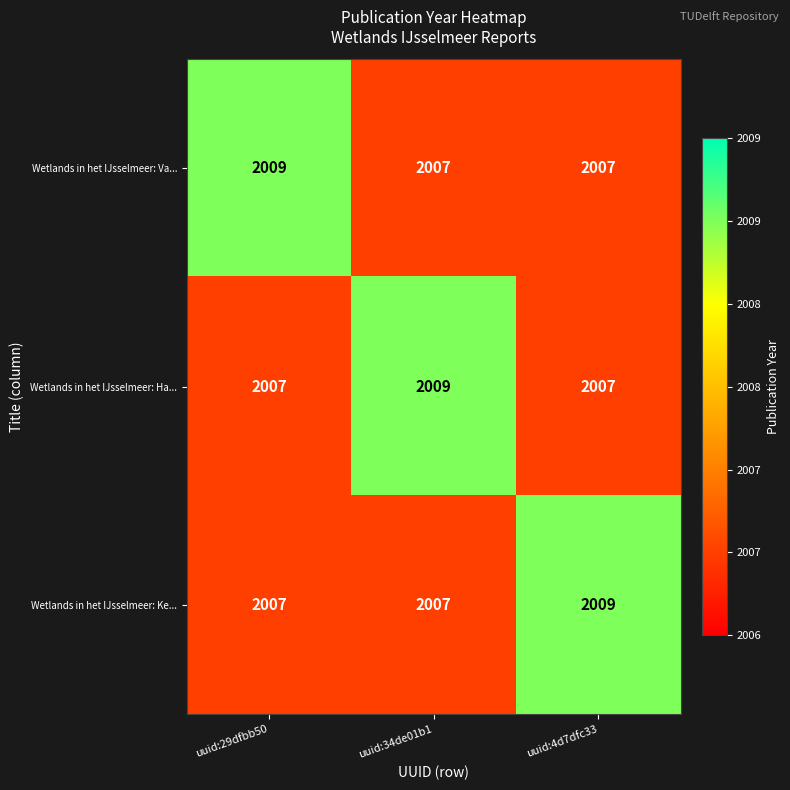

Reading left to right, list all the values displayed in this chart.

Wetlands in het IJsselmeer: Va...: 2009	2007	2007
Wetlands in het IJsselmeer: Ha...: 2007	2009	2007
Wetlands in het IJsselmeer: Ke...: 2007	2007	2009